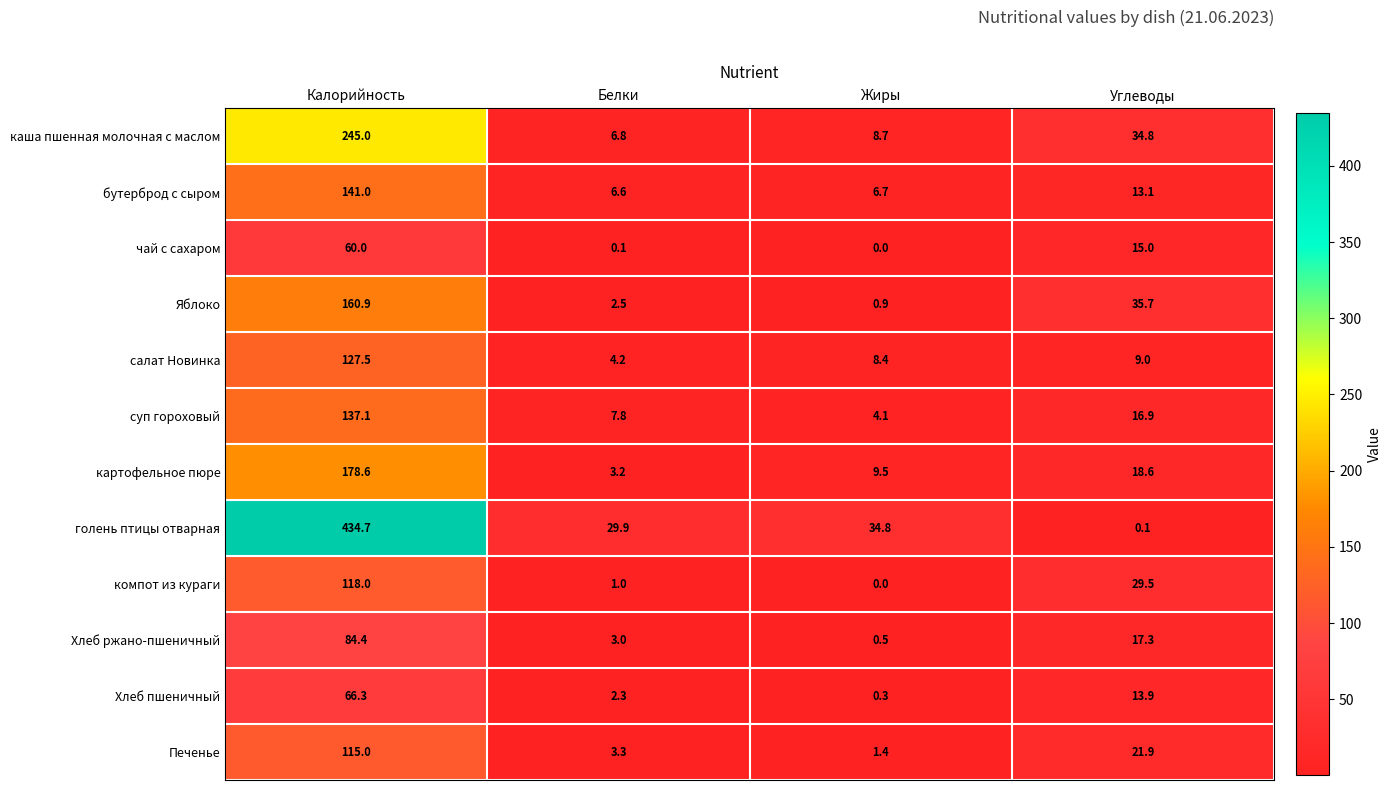

What is the difference between the компот из кураги values at Белки and Углеводы?

28.5